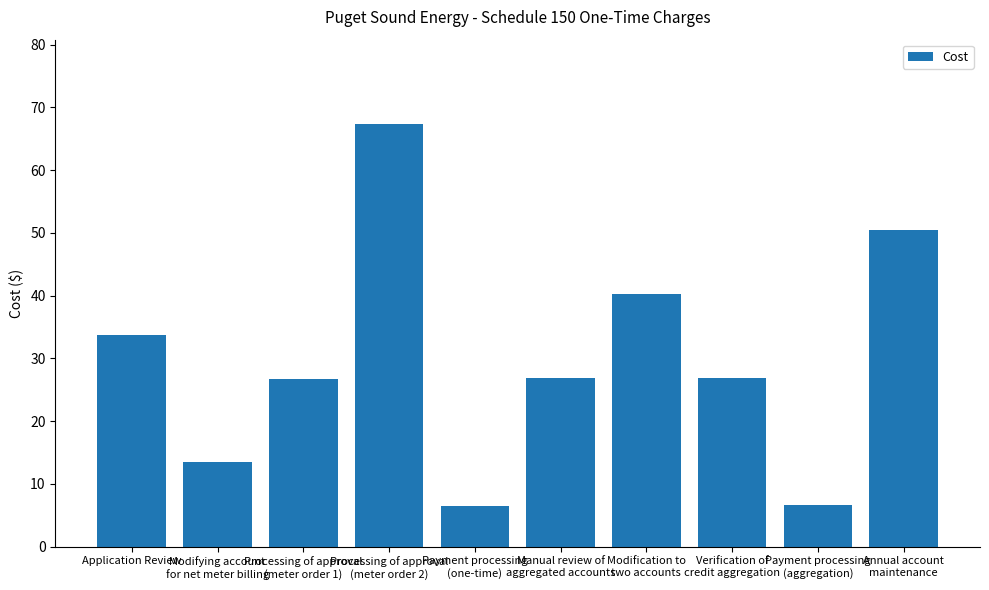

At which label is the value closest to 36?

Application Review